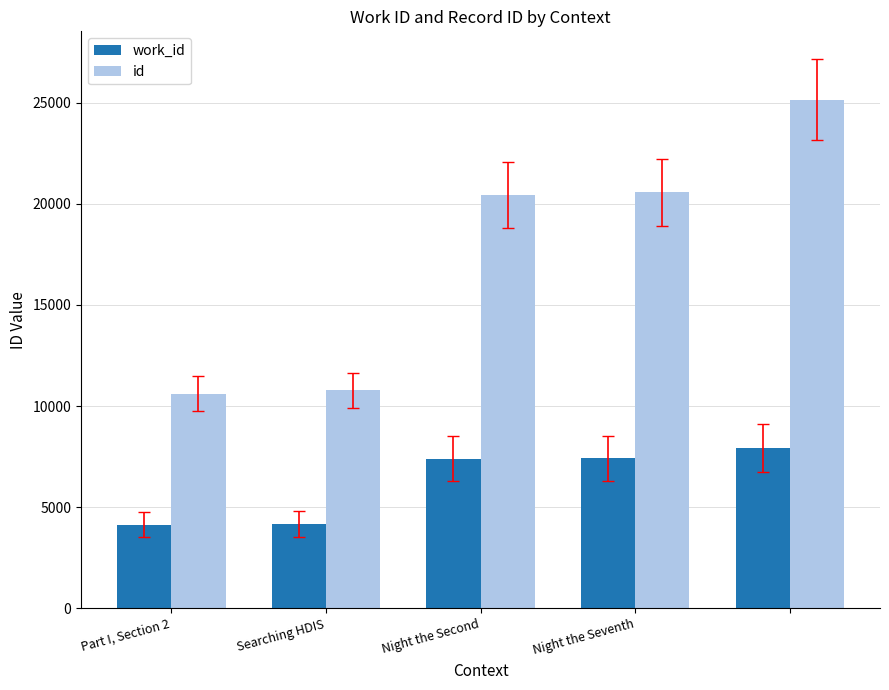

What is the minimum value for work_id?

4136